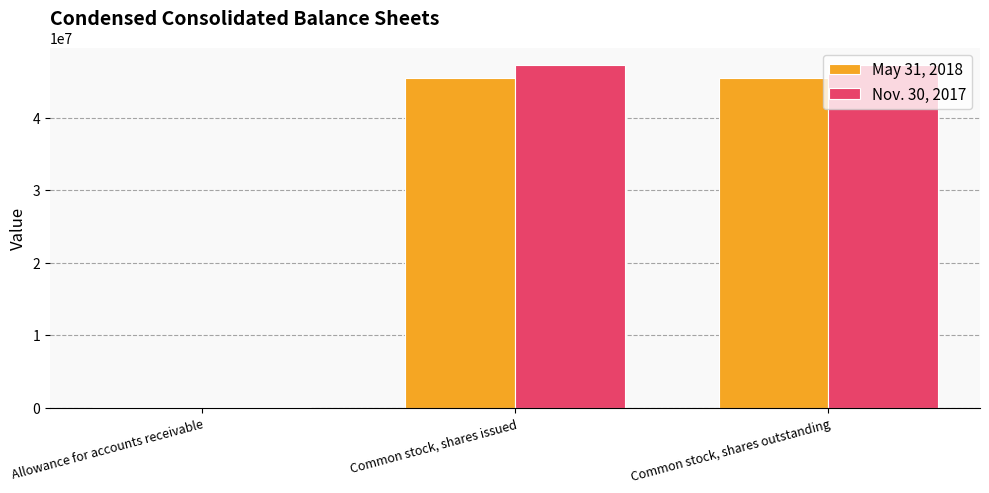

What is the greatest value displayed?

47281035